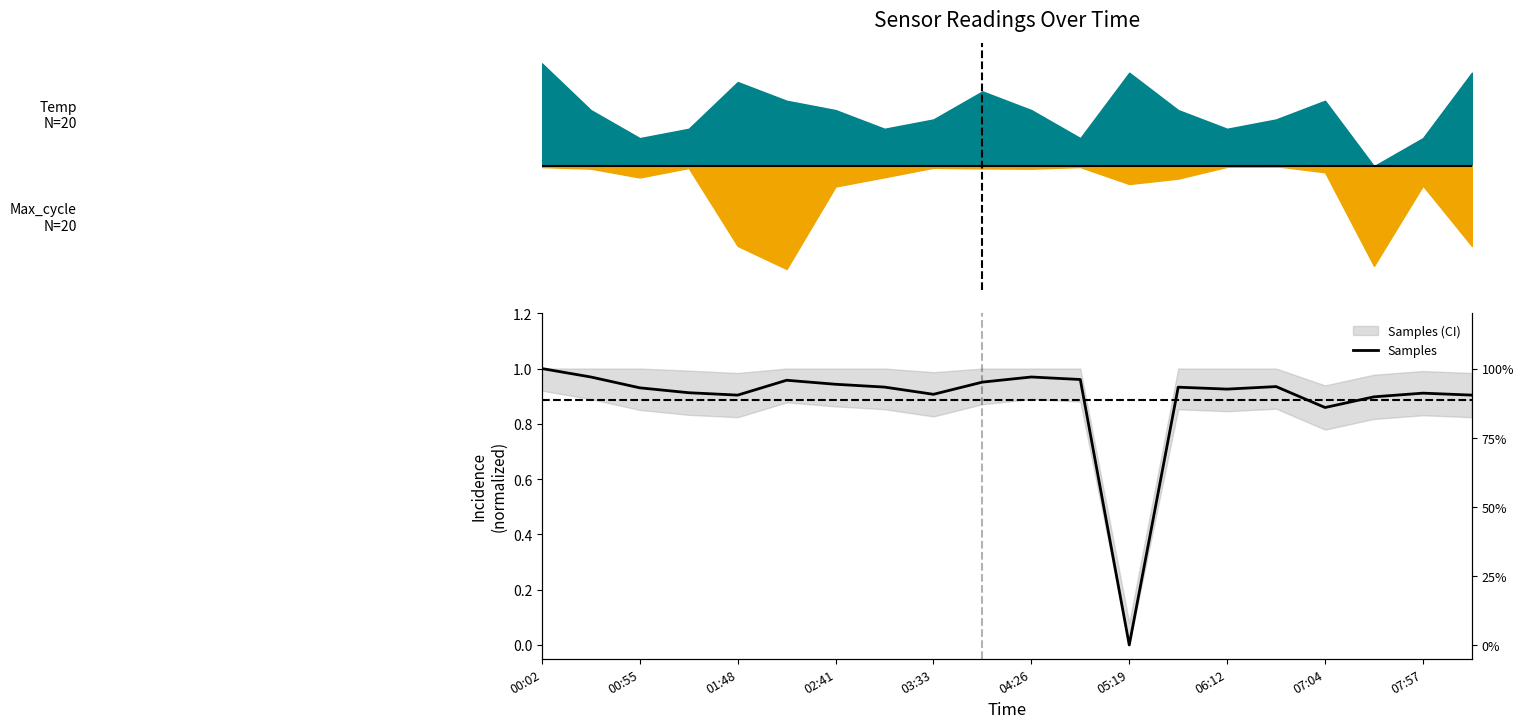

How many points are higher than both their immediate neighbors (excluding endpoints)?

5